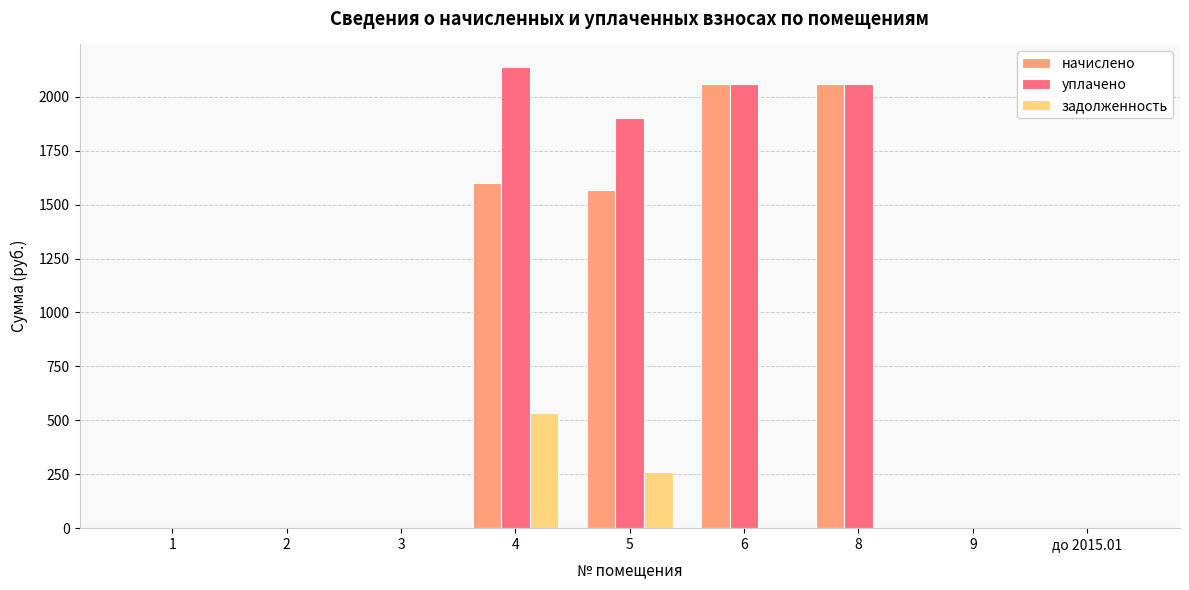

How many categories are shown in the chart?

9